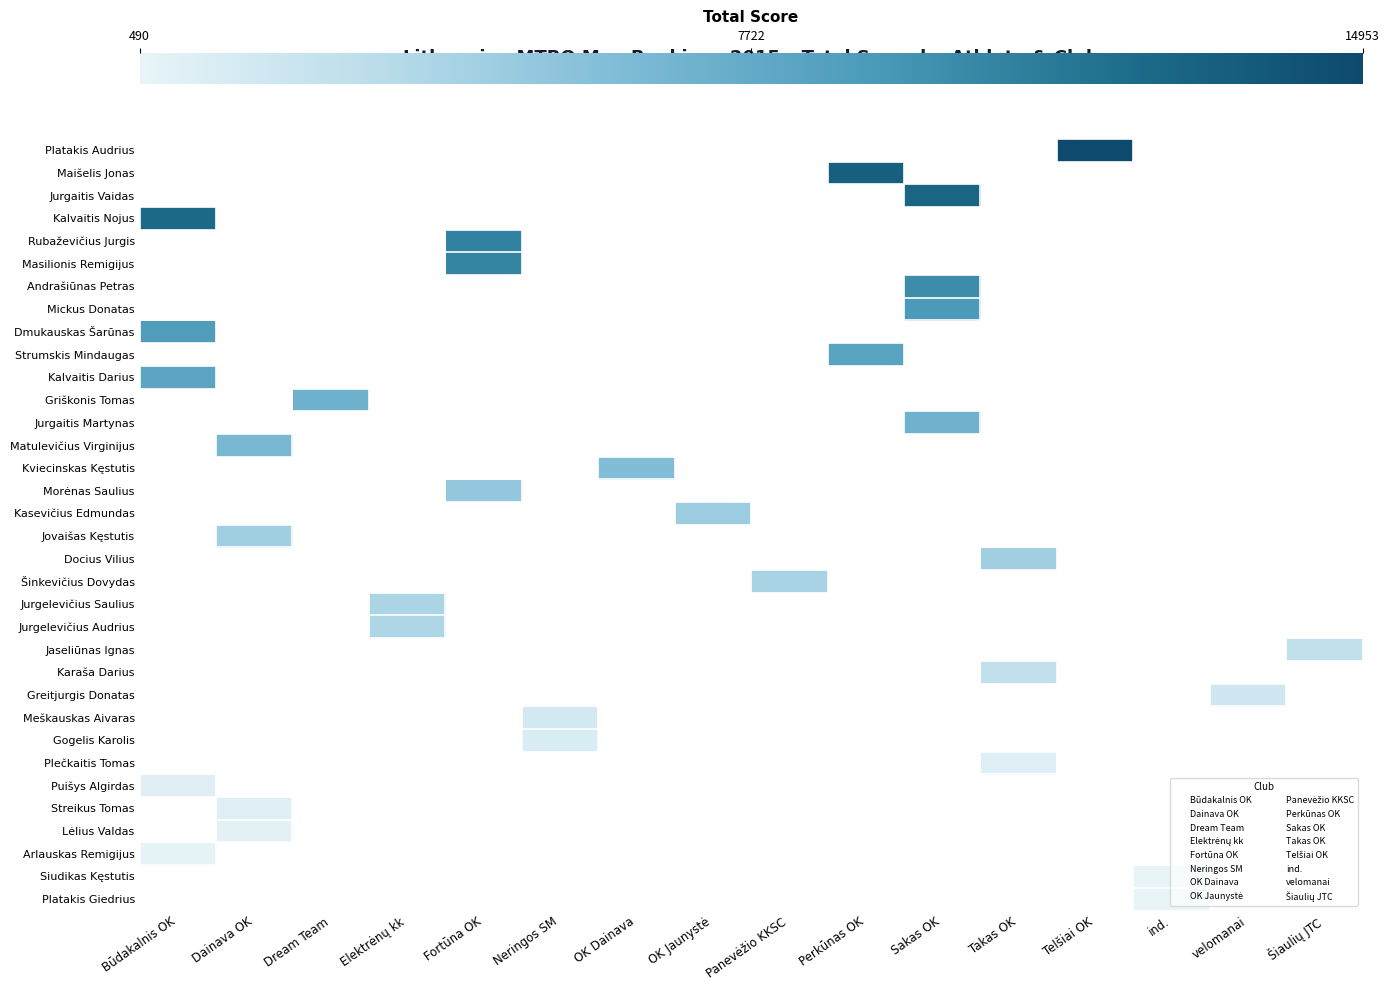

What is the total value across all series at Šiaulių JTC?

2862.6